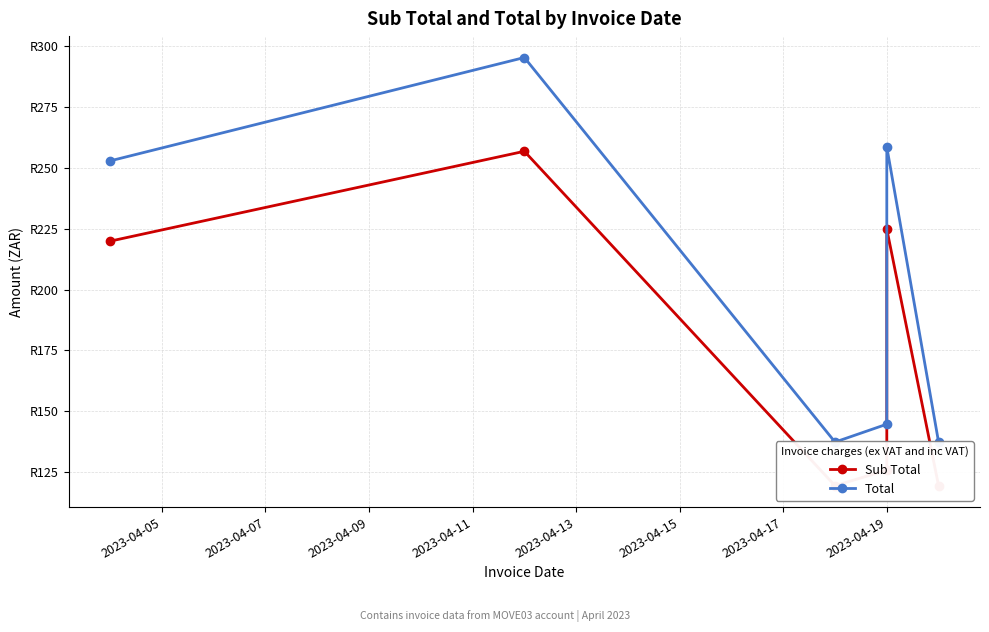

How many lines are shown in the chart?

2